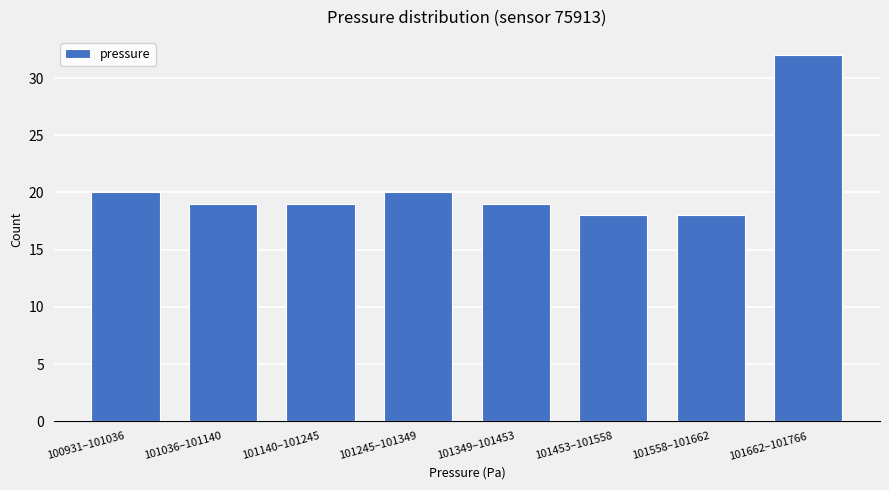

Reading left to right, transcribe all the data shown in this chart.

100931–101036=20	101036–101140=19	101140–101245=19	101245–101349=20	101349–101453=19	101453–101558=18	101558–101662=18	101662–101766=32